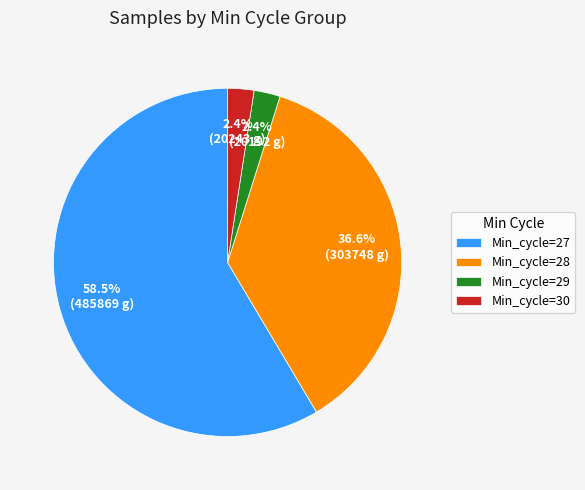

To the nearest percent, what is the average slice percentage?

25%